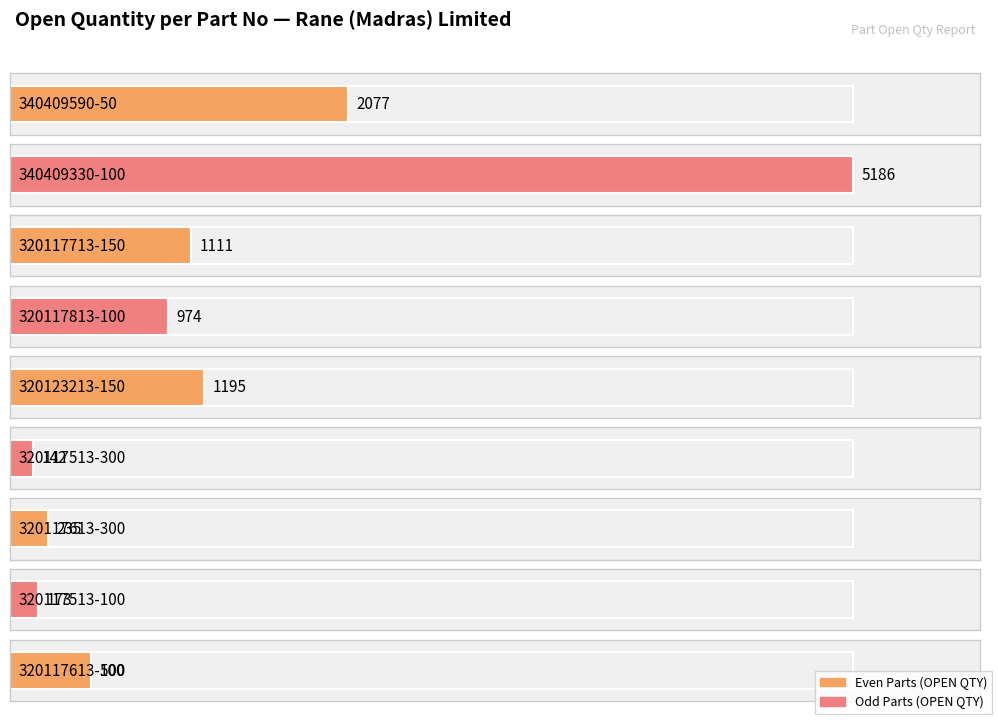

Count the number of values greater than 974.

4